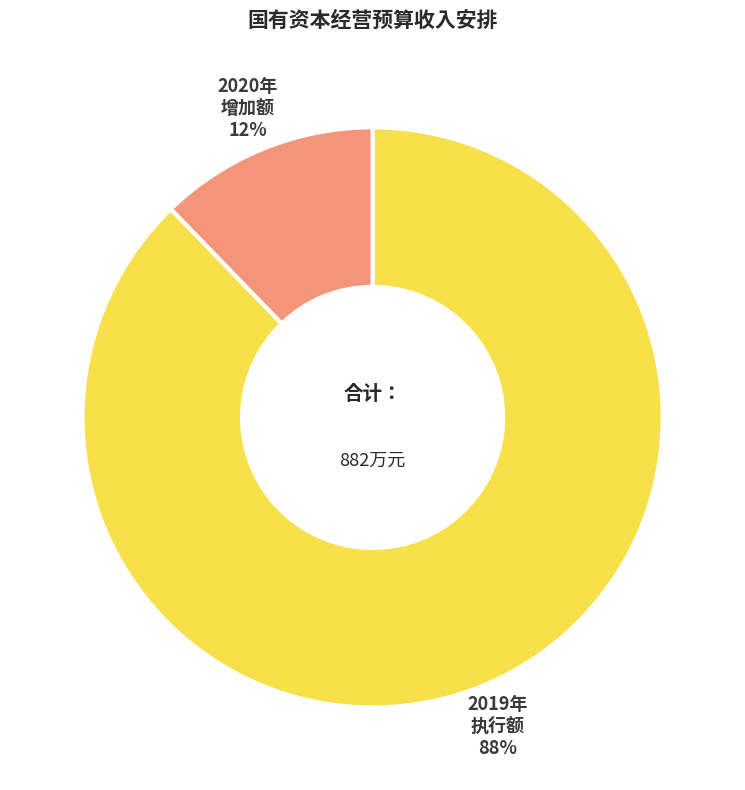

Is there any slice that represents more than half of the pie?

Yes